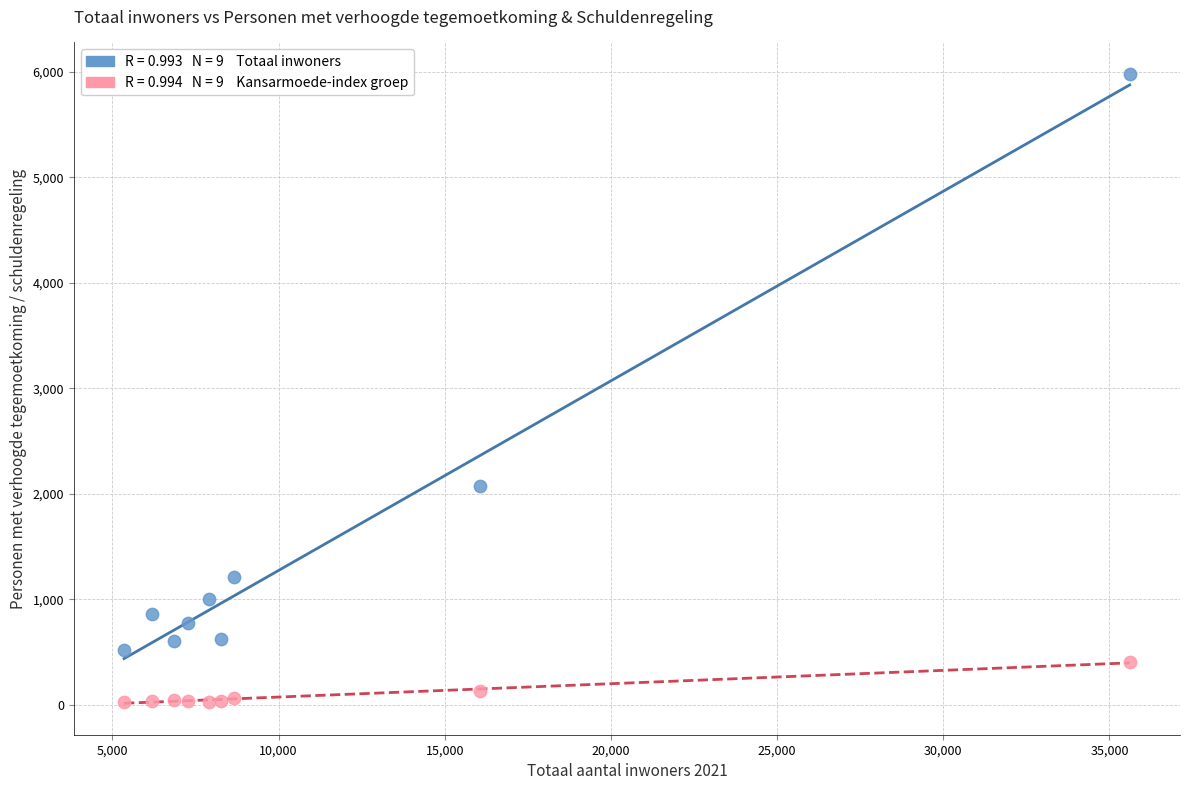

Across all series, what Y value is closest to 3003?

2073